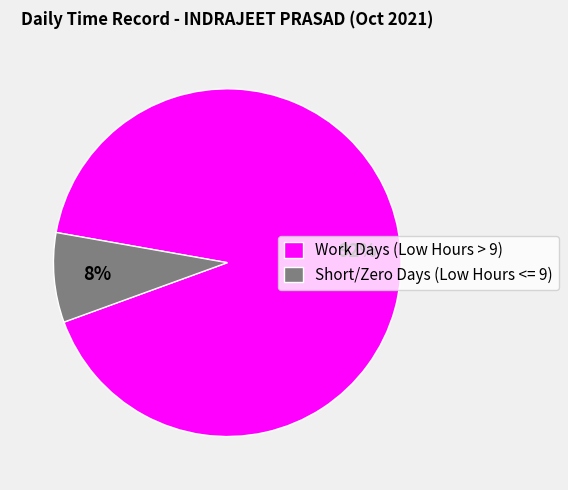

Is there a majority slice in this chart?

Yes